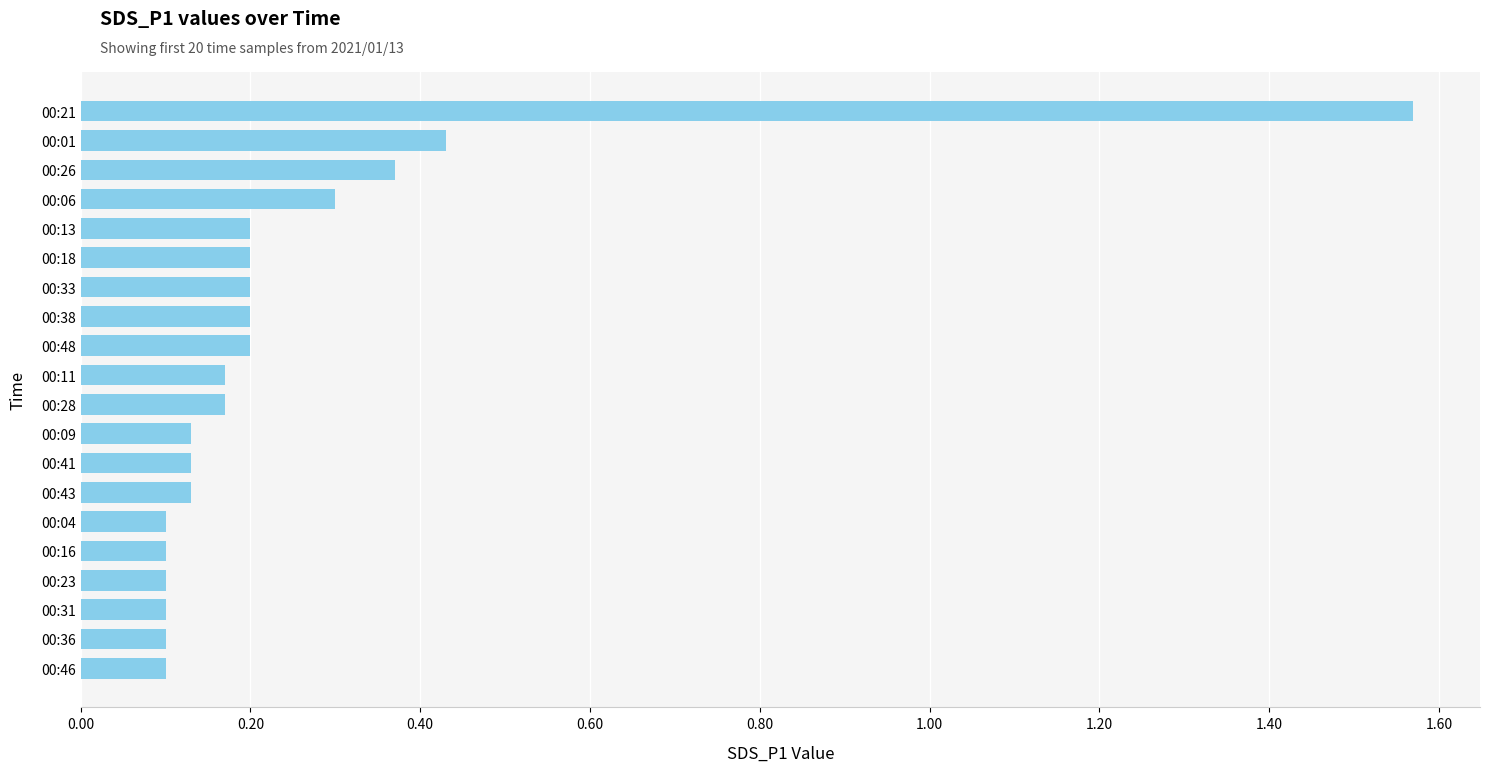

Count the number of data series in this chart.

1